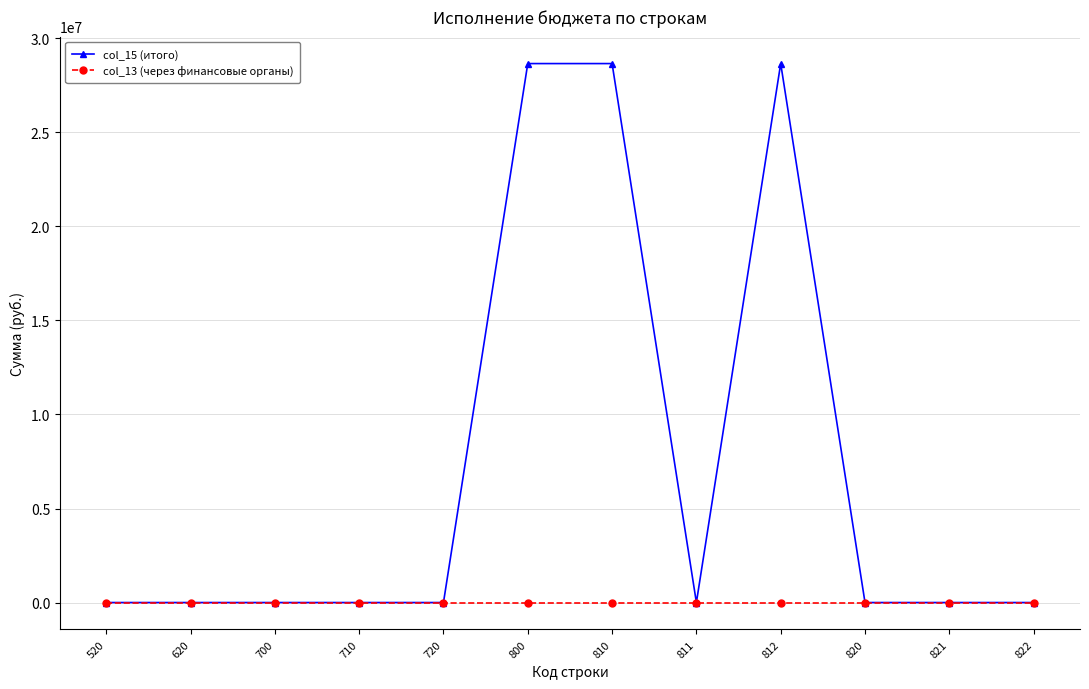

Reading left to right, what are all the values shown in this chart?

col_15 (итого): 0.0	0.0	0.0	0.0	0.0	28660915.4	28660915.4	0.0	28660915.4	0.0	0.0	0.0
col_13 (через финансовые органы): 0.0	0.0	0.0	0.0	0.0	0.0	0.0	0.0	0.0	0.0	0.0	0.0